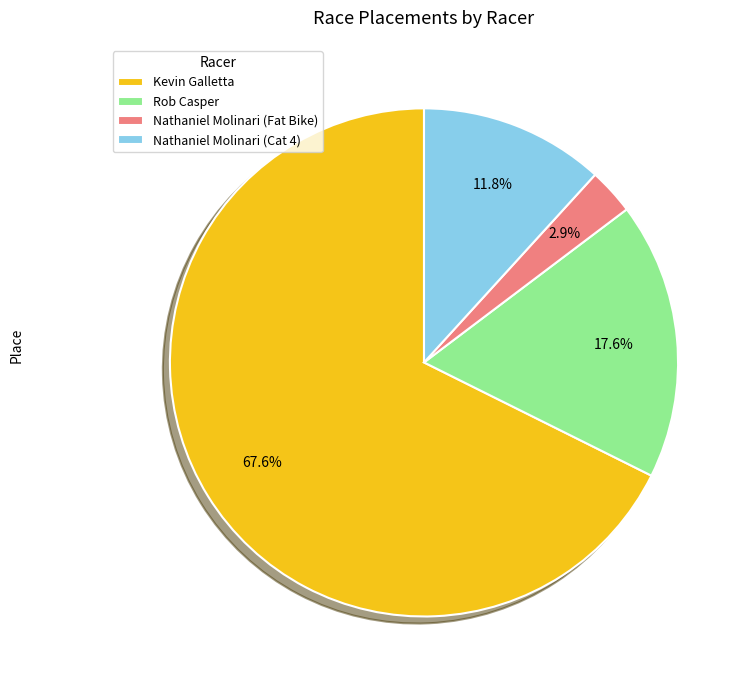

Is the sum of Kevin Galletta and Rob Casper greater than half?

Yes